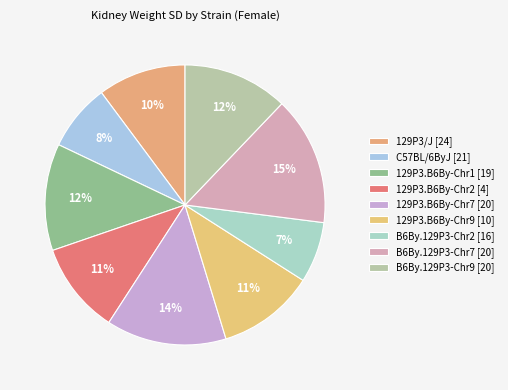

To the nearest percent, what is the difference between the largest and smallest slice percentages?

8%